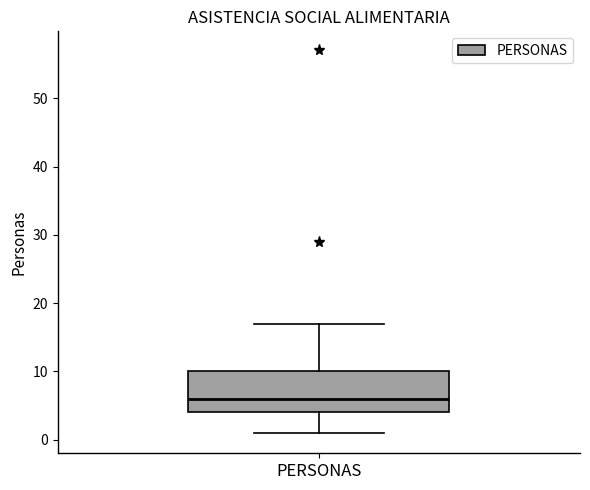

Where does the median line of the box for PERSONAS sit on the y-axis? The values are not printed on the chart, so give them approximately, as read against the axis.

6